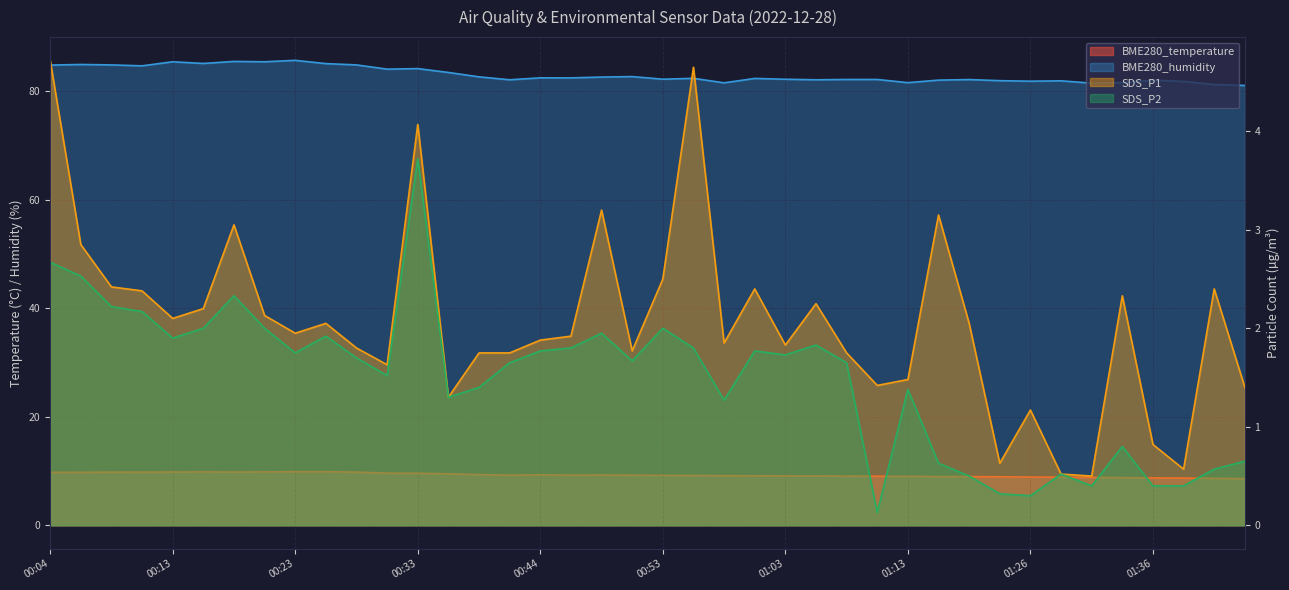

True or false: SDS_P1 and BME280_humidity intersect in this chart.

False